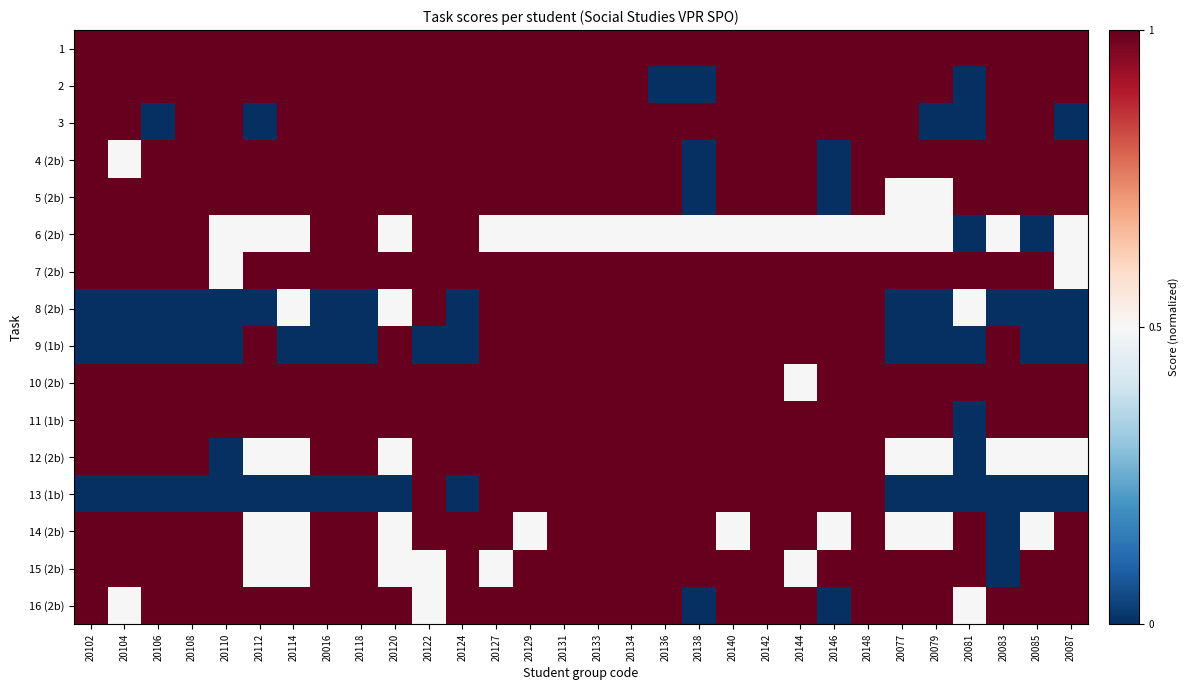

At 20083, list the series in order from largest to smallest.

1, 2, 3, 4 (2b), 5 (2b), 7 (2b), 9 (1b), 10 (2b), 11 (1b), 16 (2b), 6 (2b), 12 (2b), 8 (2b), 13 (1b), 14 (2b), 15 (2b)